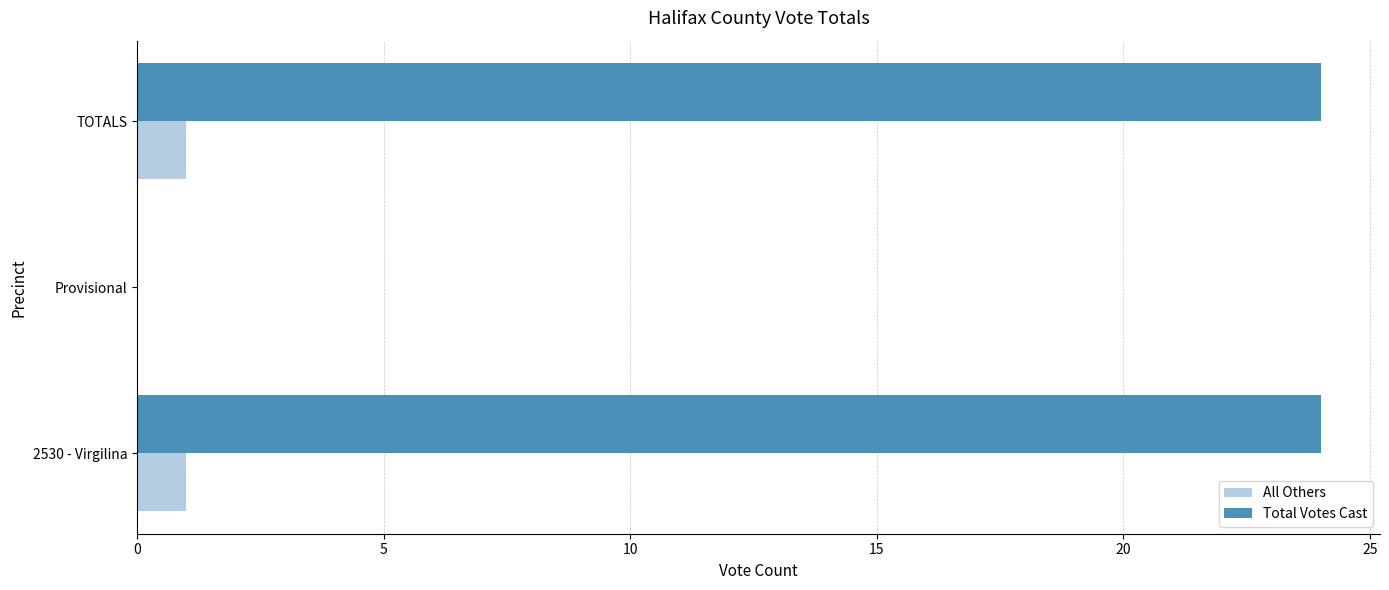

Where is All Others nearest to the value 0?

Provisional